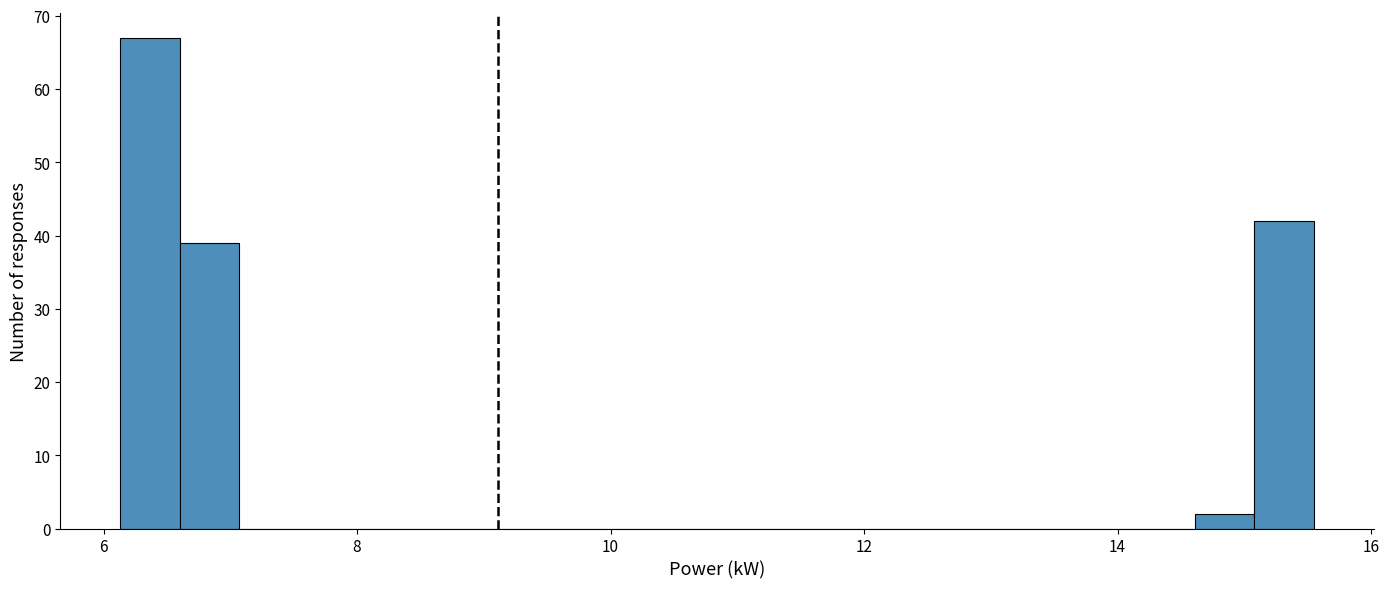

Read against the x-axis, roughly where is the centre of the tallest bar?

6.4